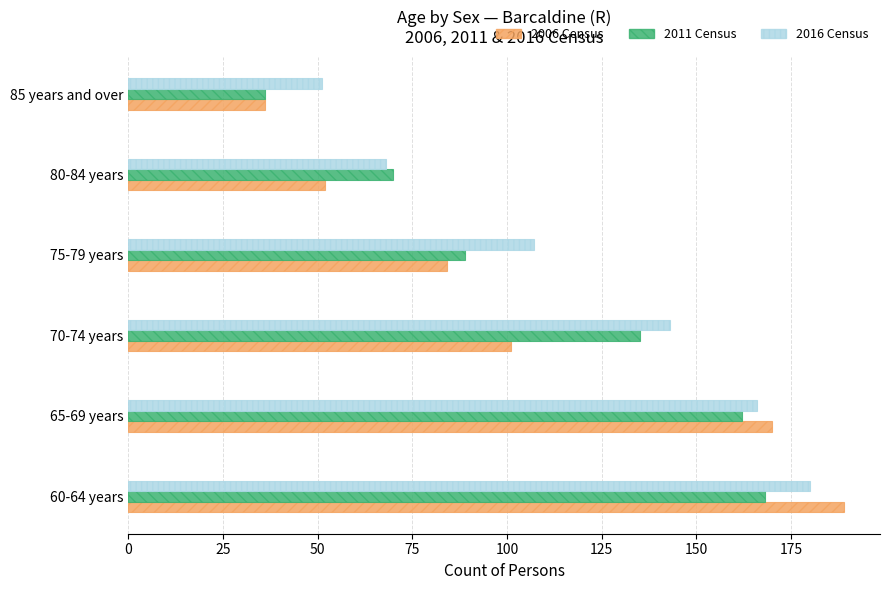

Which series has the largest total across all categories?

2016 Census